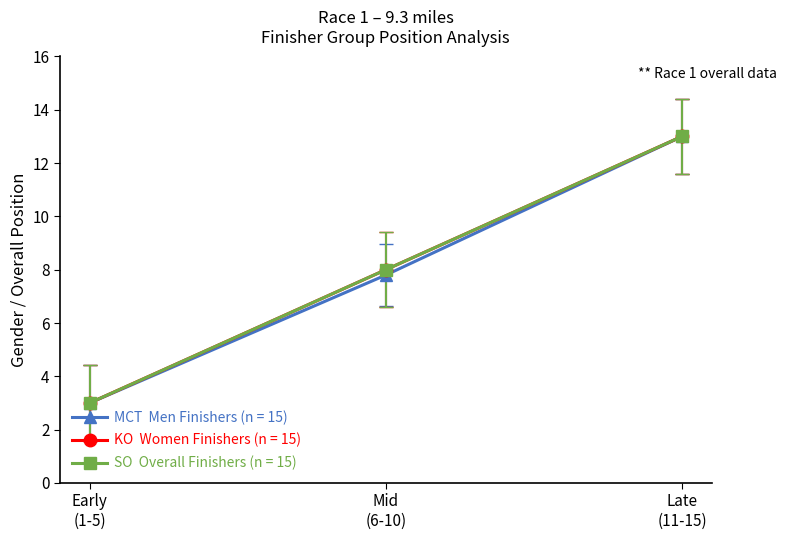

Does the chart have visible grid lines?

No